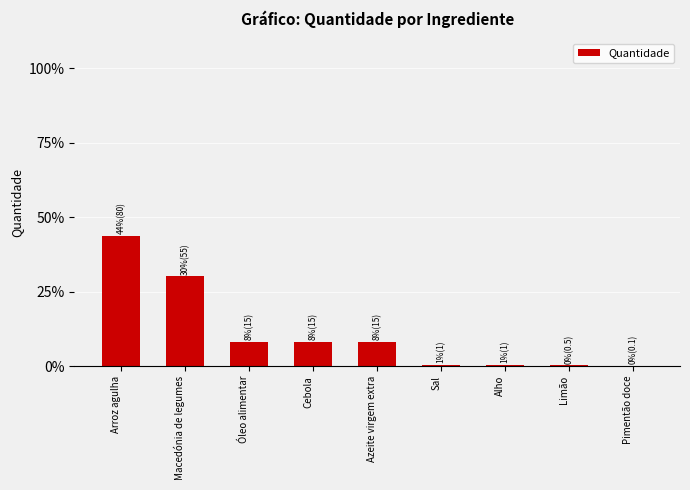

How many data points does each series have?

9